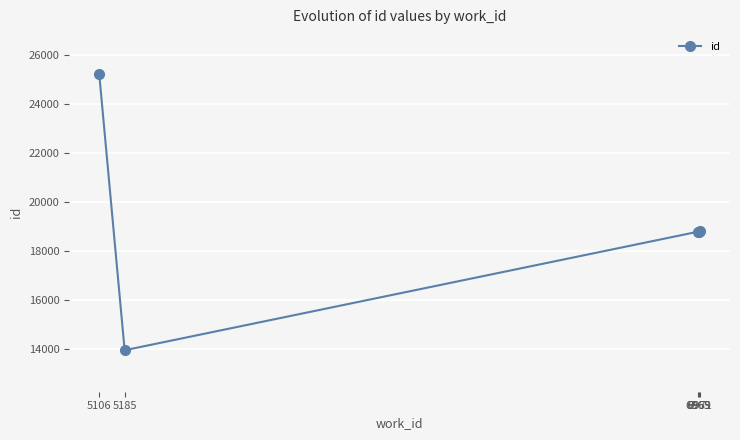

Which has a higher value, 6965 or 5106?

5106